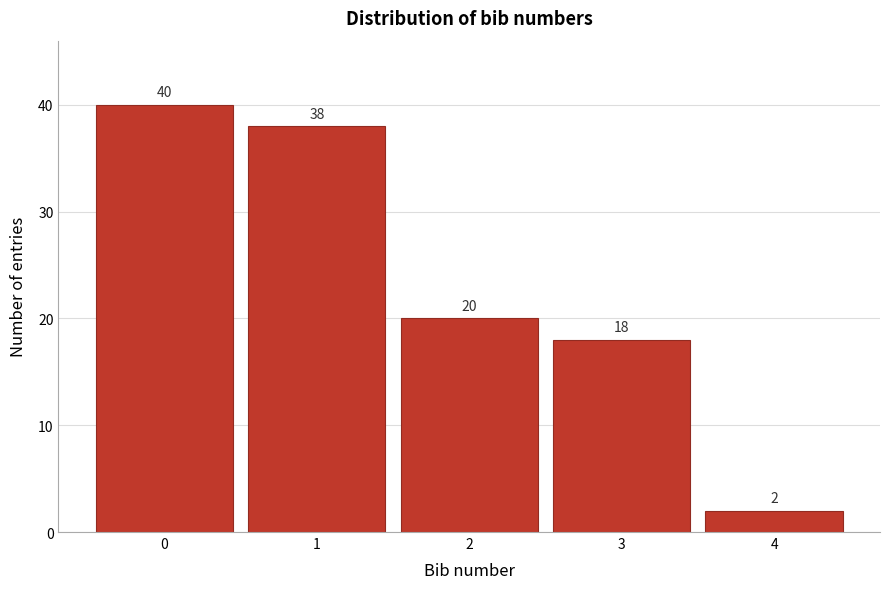

Reading left to right, what are all the values shown in this chart?

0=40	1=38	2=20	3=18	4=2